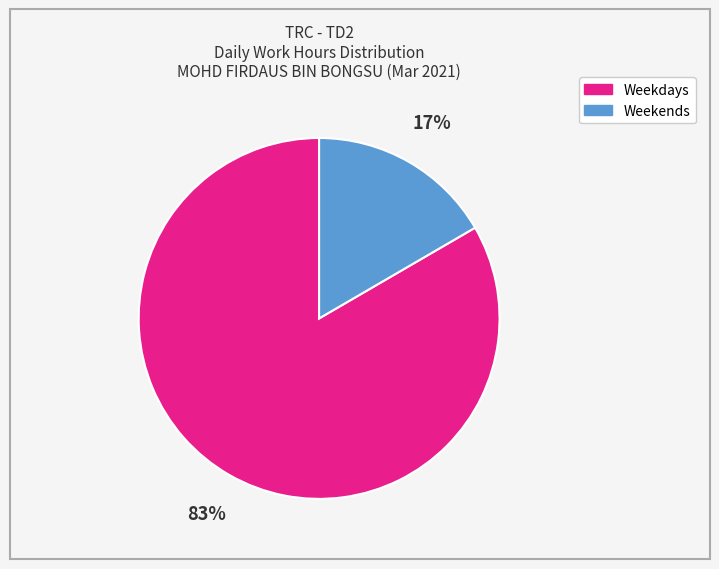

How many slices are in this pie chart?

2